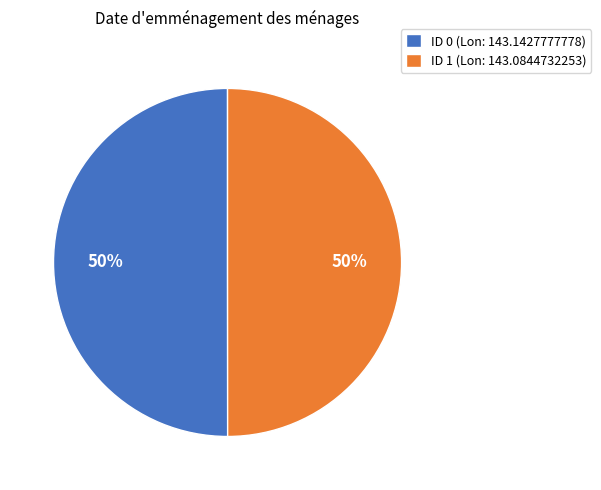

To the nearest percent, what percentage of the pie is ID 0 (Lon: 143.1427777778)?

50%